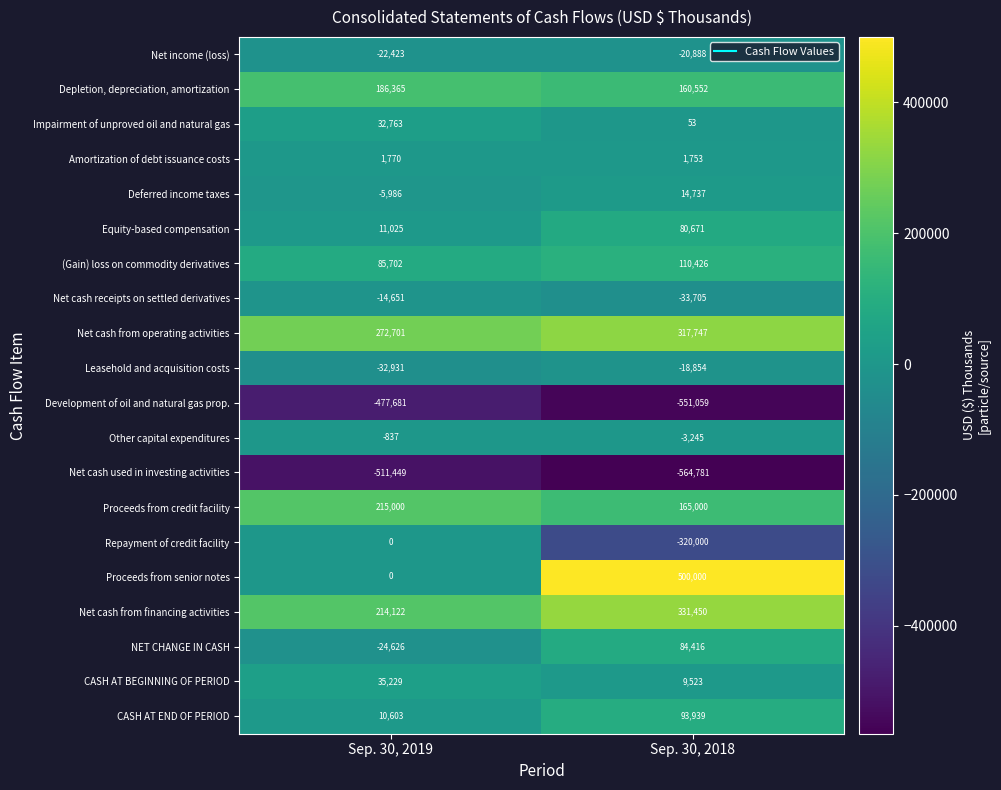

Count the number of data series in this chart.

20